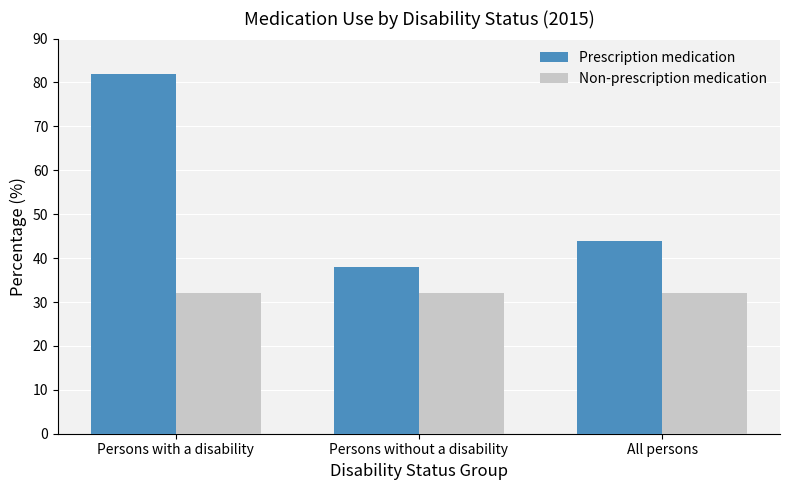

How many groups of bars are there?

3